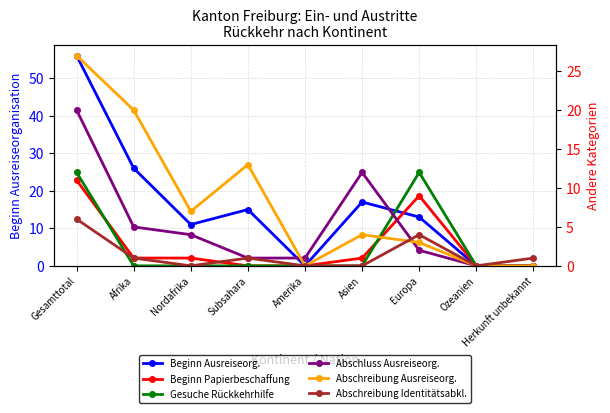

True or false: Abschluss Ausreiseorganisation (col_16) has a value of -9 at Ozeanien.

False